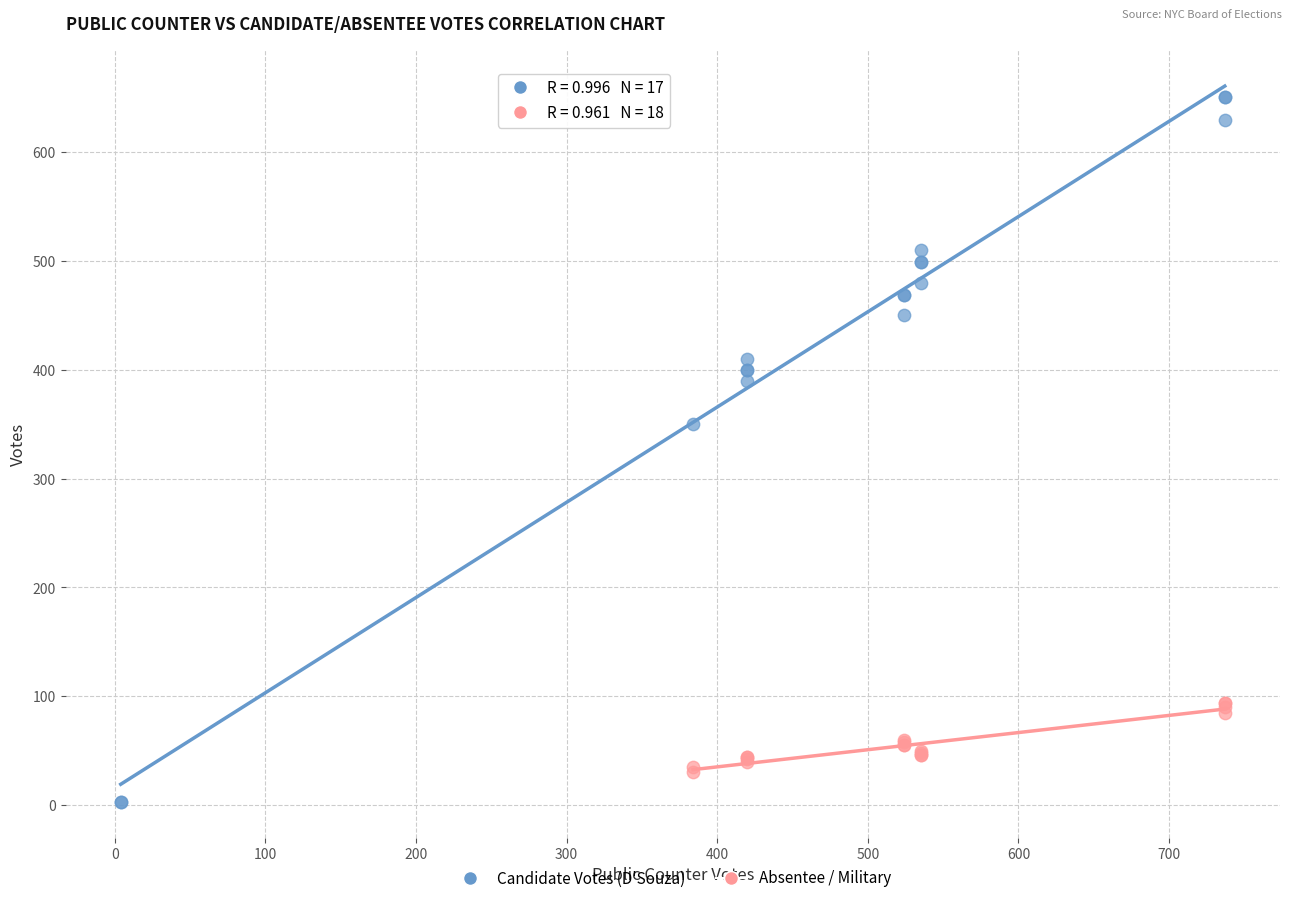

Which series has the widest spread of Y values?

Candidate Votes (D'Souza)